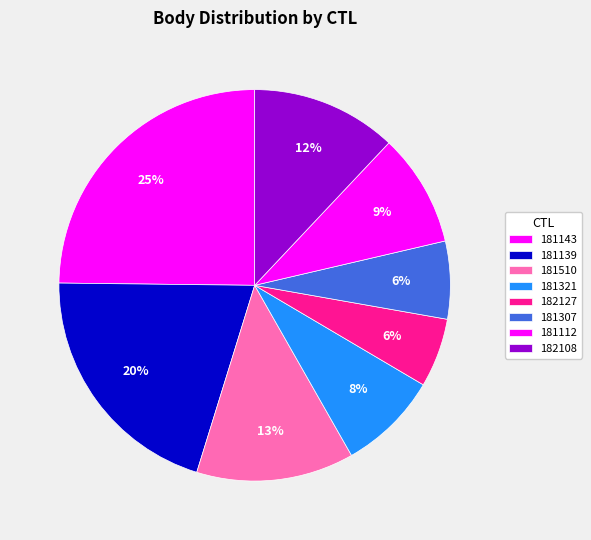

Is there any slice that represents more than half of the pie?

No